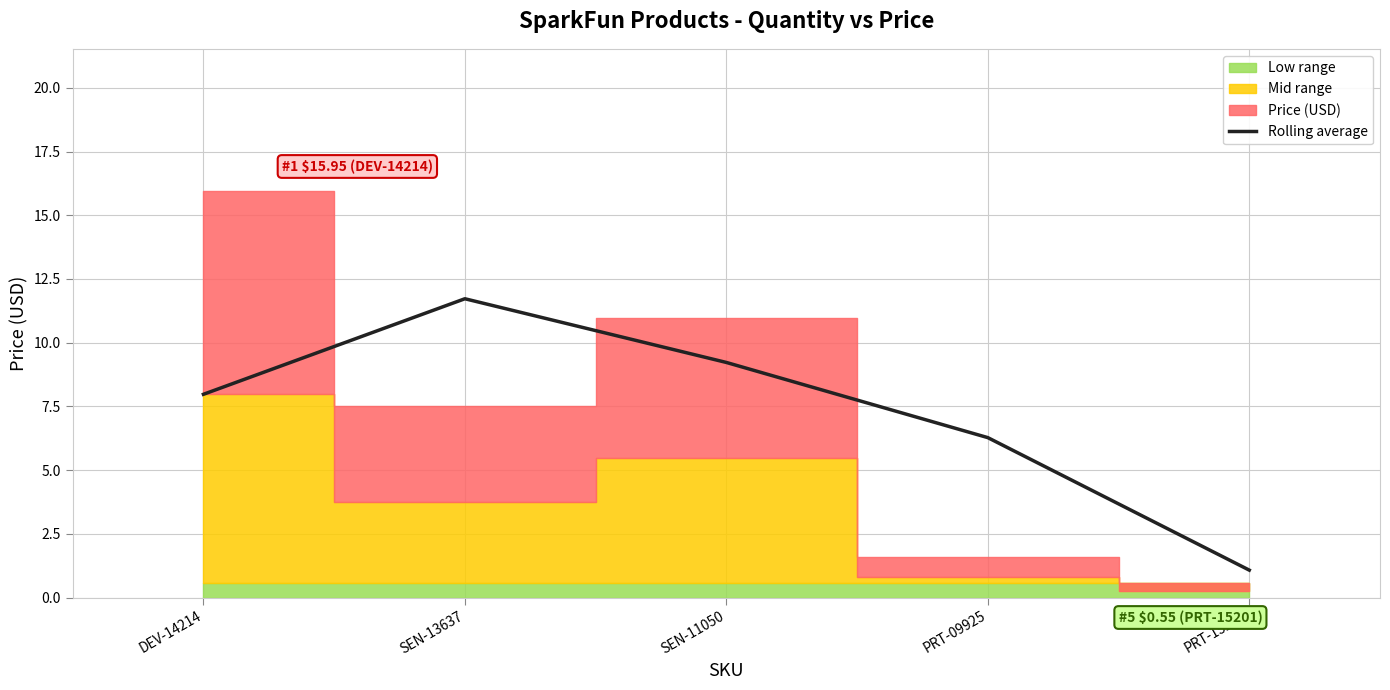

True or false: the data shows 14.6 at SEN-11050.

False